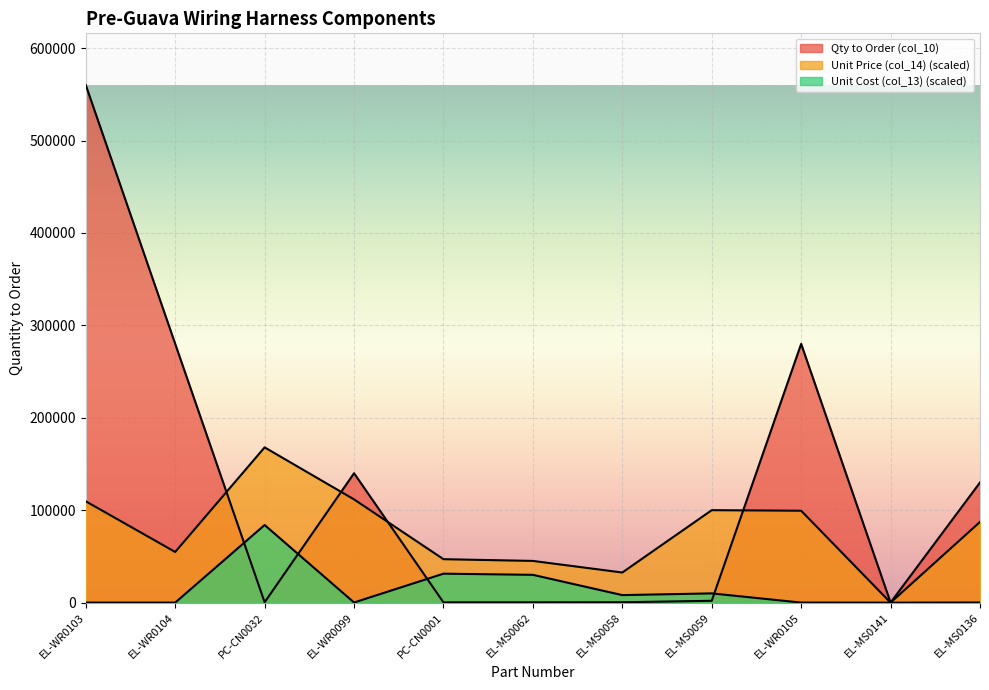

At which category does the chart reach its minimum across all series?

EL-MS0141